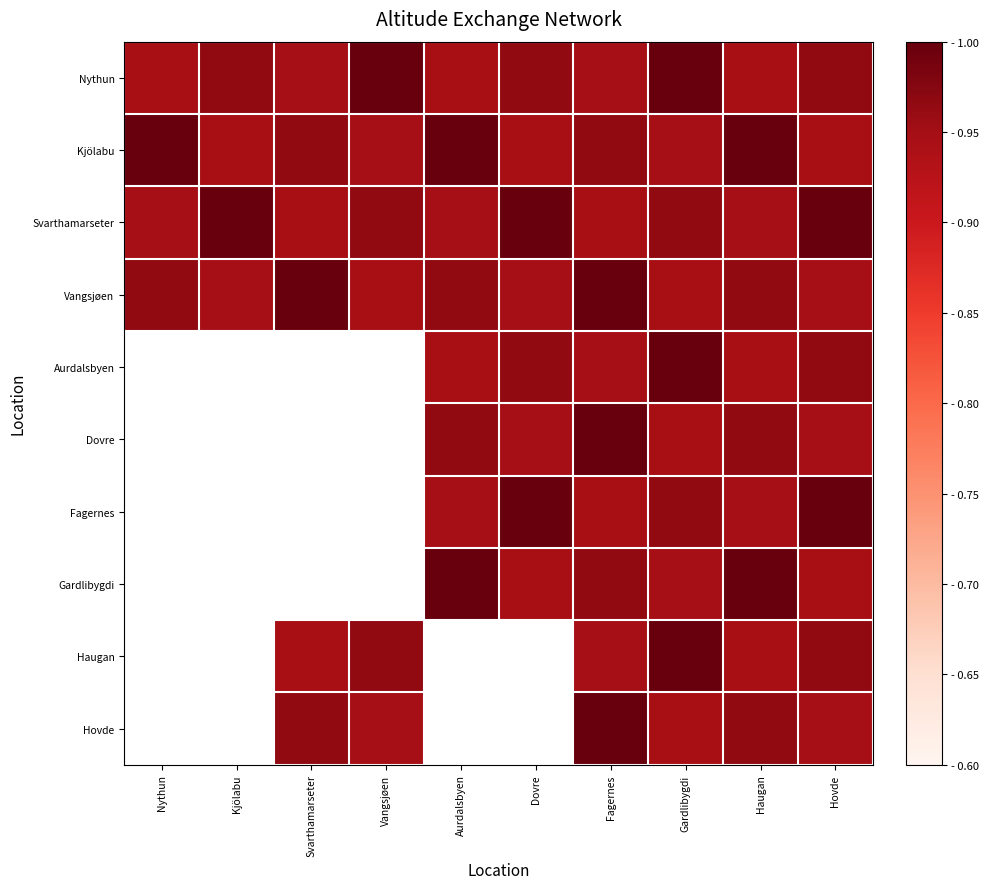

Which series has the largest range (max minus min)?

Nythun